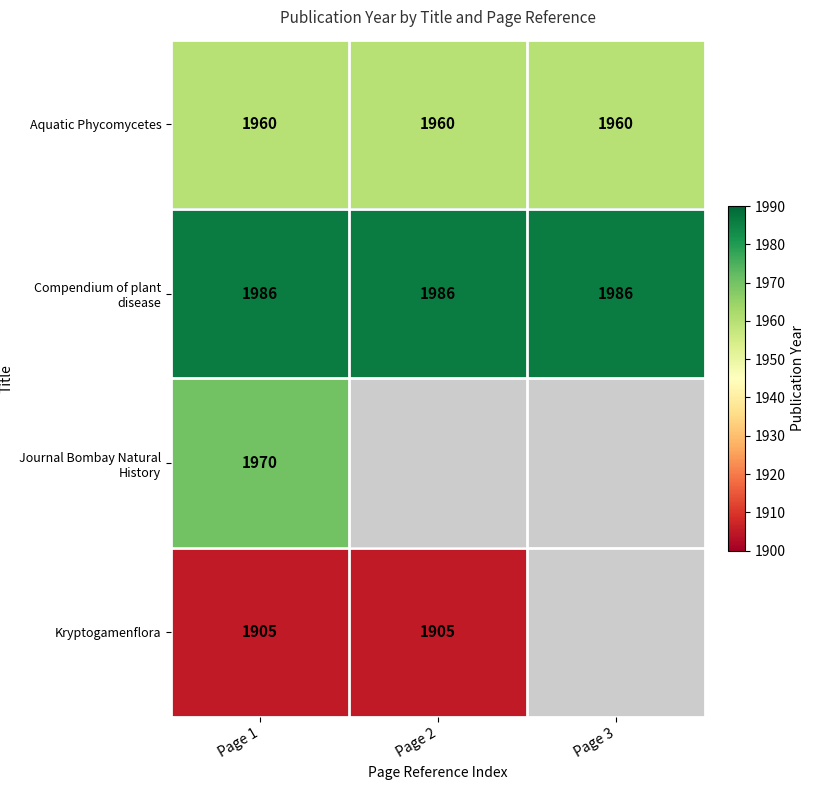

Is it true that Journal Bombay Natural History equals 1970 at Page 1?

True